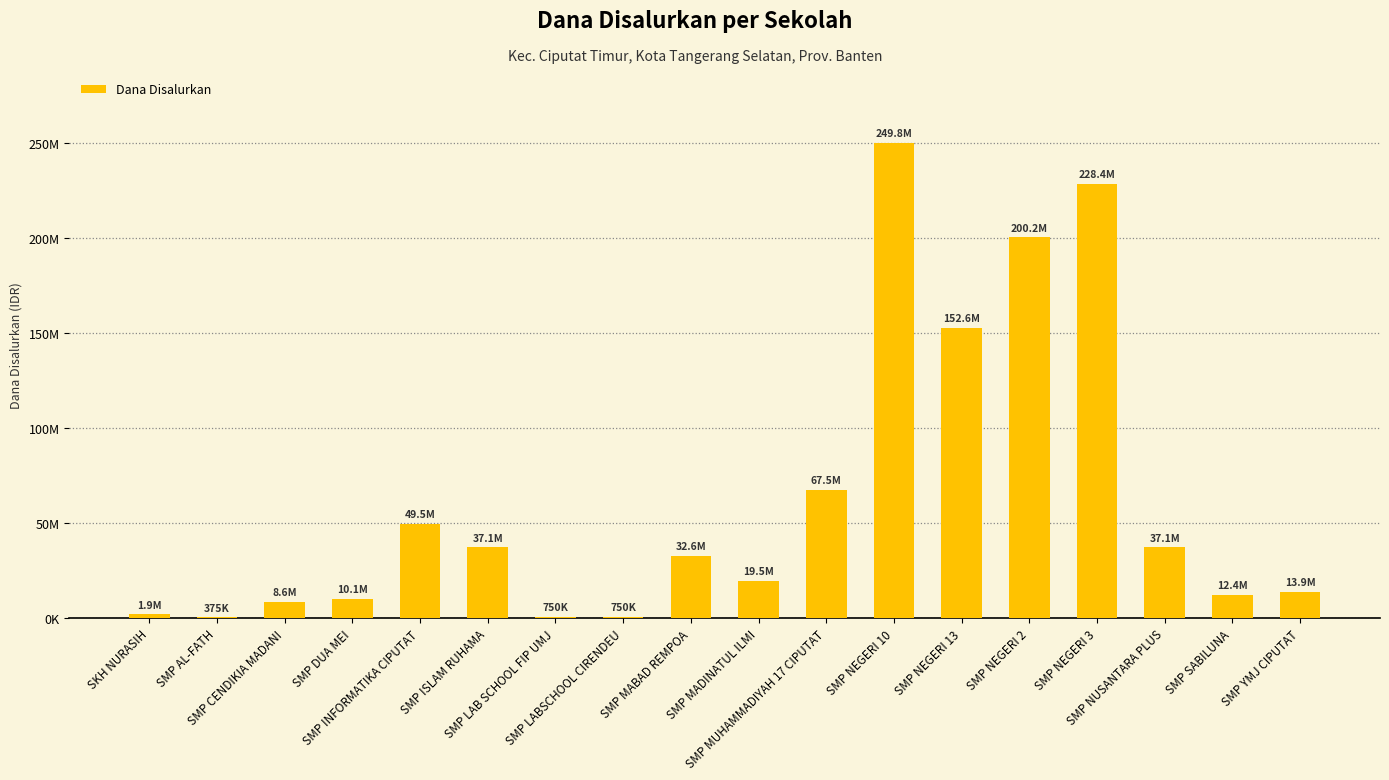

Reading right to left, transcribe all the data shown in this chart.

13875000	12375000	37125000	228375000	200250000	152625000	249750000	67500000	19500000	32625000	750000	750000	37125000	49500000	10125000	8625000	375000	1875000